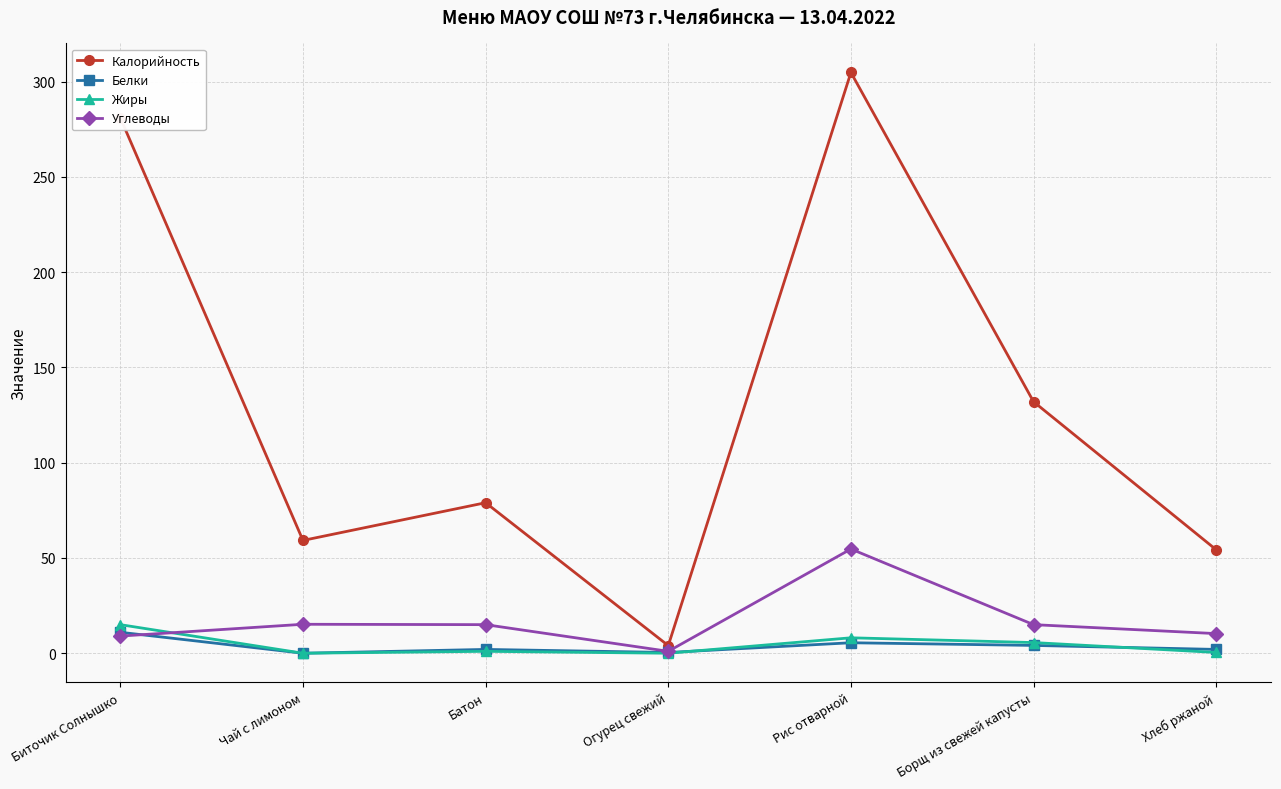

At which category is the sum across all series the highest?

Рис отварной